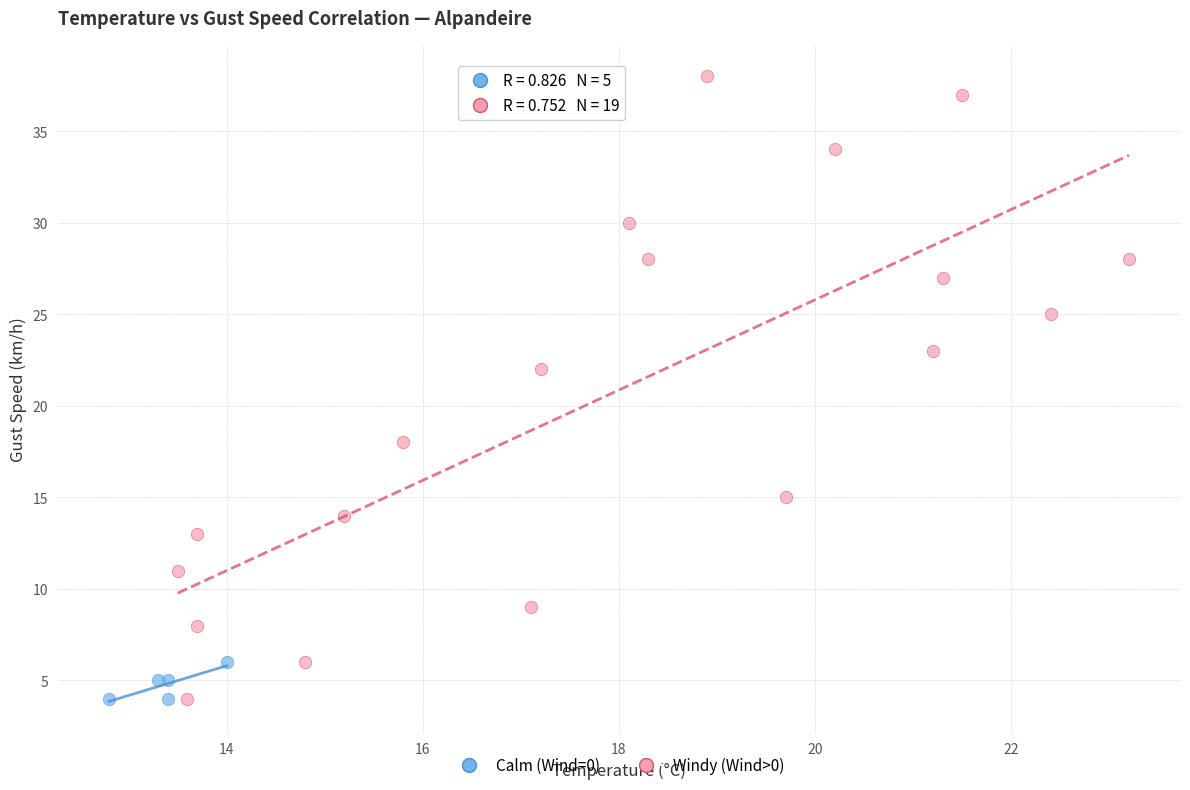

Which series contains the highest Y value?

Windy (Wind>0)